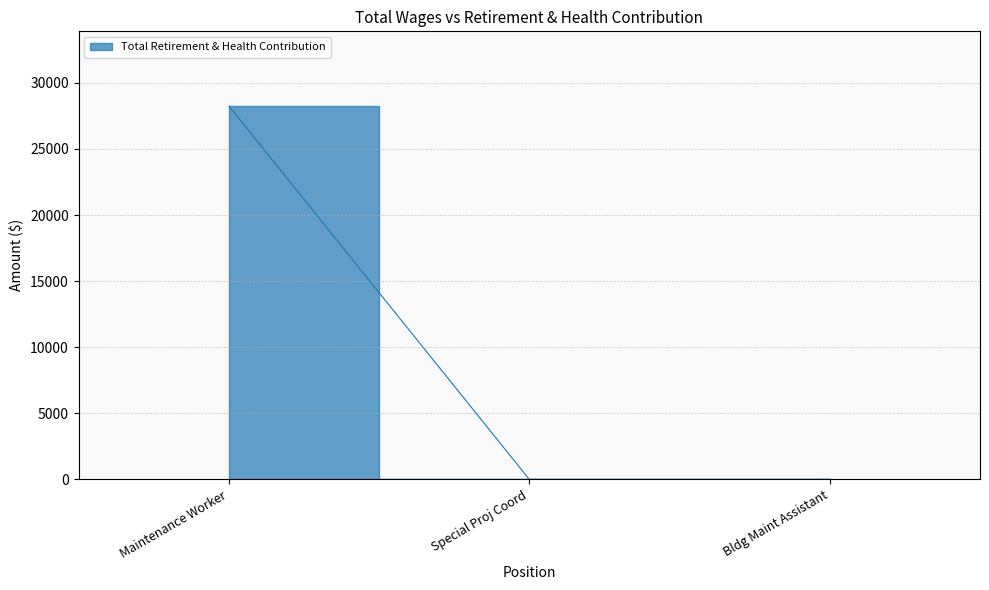

Reading left to right, transcribe all the data shown in this chart.

28247	0	0